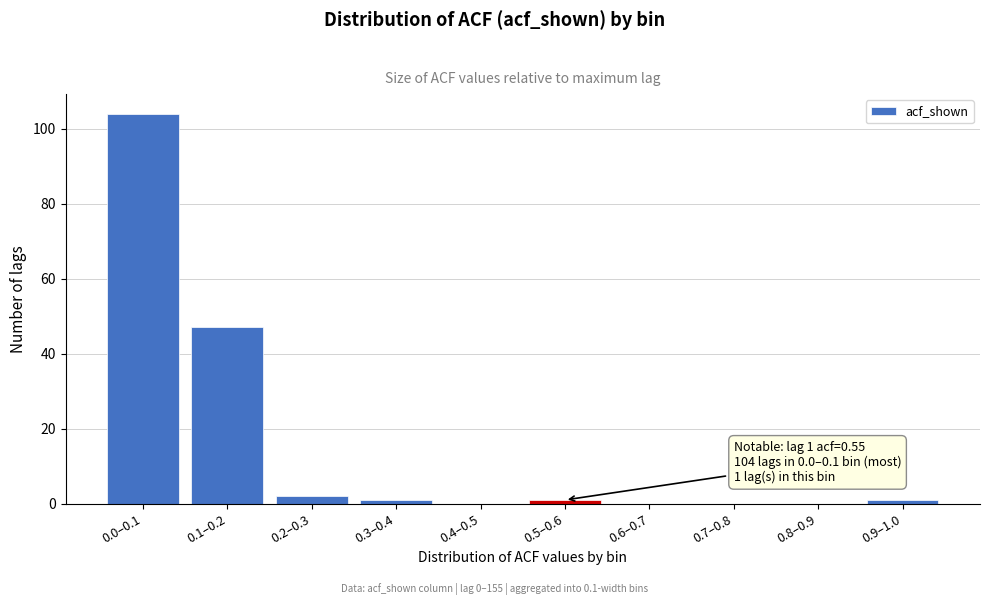

Reading left to right, extract all data points from this chart.

0.0–0.1=104	0.1–0.2=47	0.2–0.3=2	0.3–0.4=1	0.4–0.5=0	0.5–0.6=1	0.6–0.7=0	0.7–0.8=0	0.8–0.9=0	0.9–1.0=1